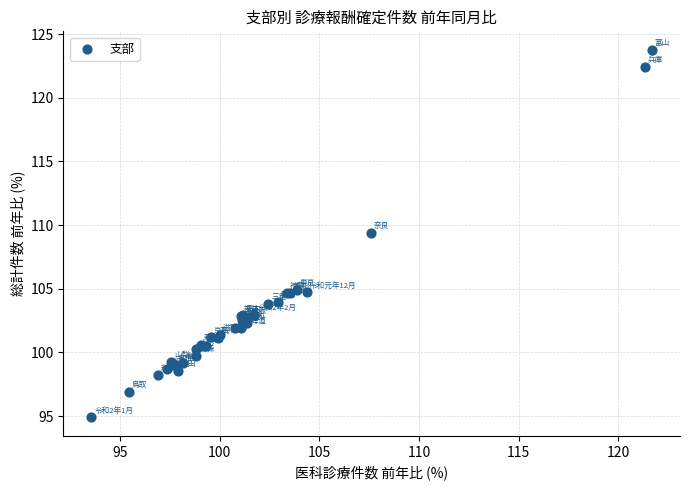

What Y value in the scatter plot is closest to 109?

109.4